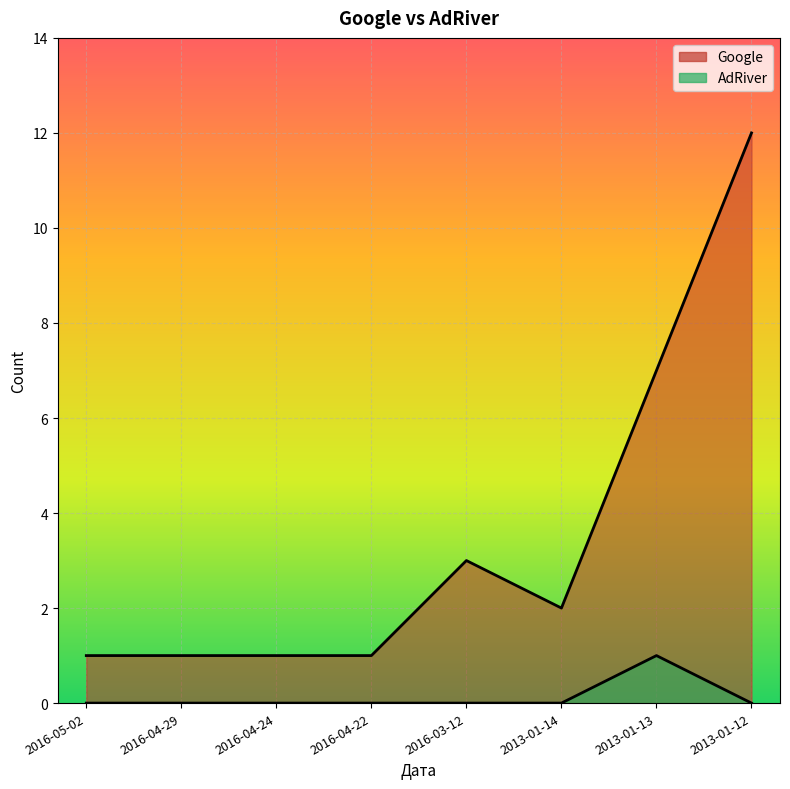

Reading right to left, what are all the values shown in this chart?

Google: 2013-01-12=12	2013-01-13=7	2013-01-14=2	2016-03-12=3	2016-04-22=1	2016-04-24=1	2016-04-29=1	2016-05-02=1
AdRiver: 2013-01-12=0	2013-01-13=1	2013-01-14=0	2016-03-12=0	2016-04-22=0	2016-04-24=0	2016-04-29=0	2016-05-02=0